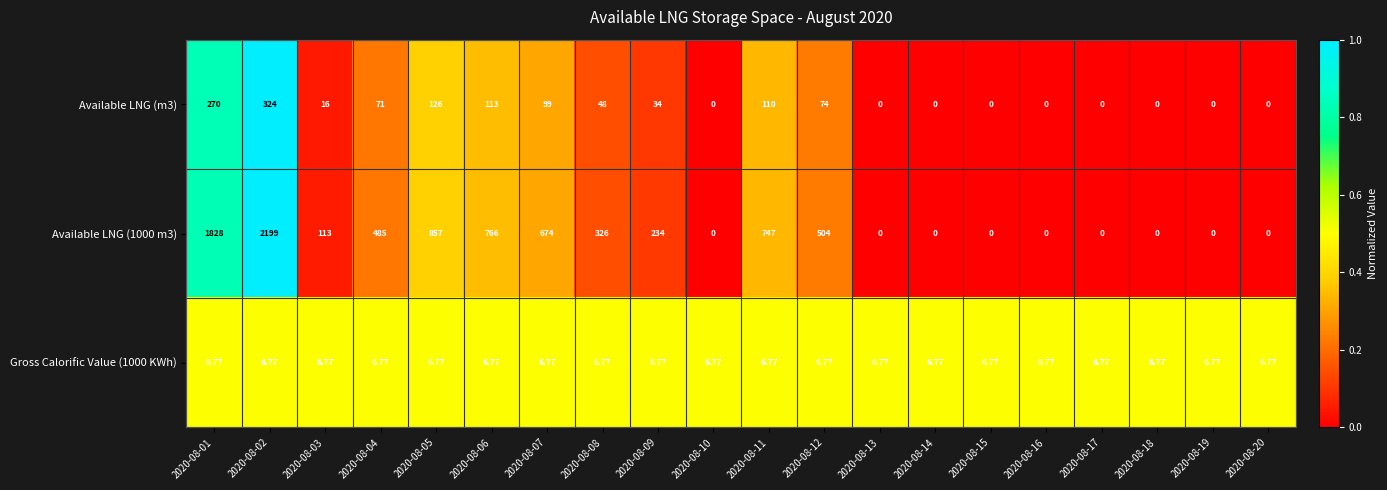

Which series has the widest spread of values?

Available LNG (1000 m3)